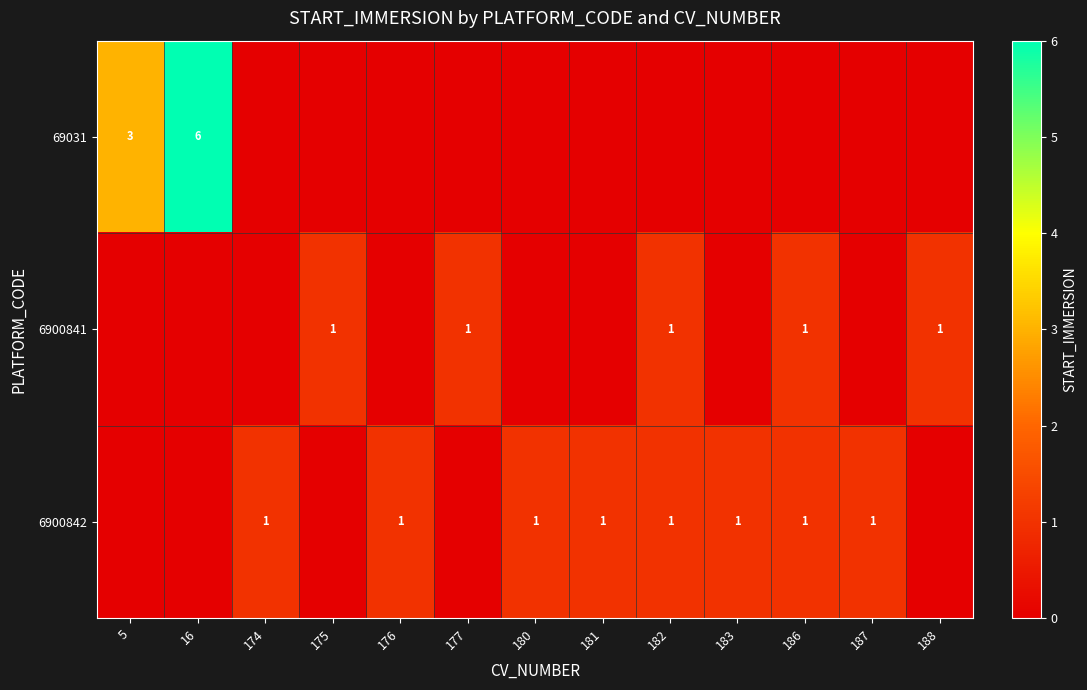

The 6900842 series shows 0 at 176. True or false?

False